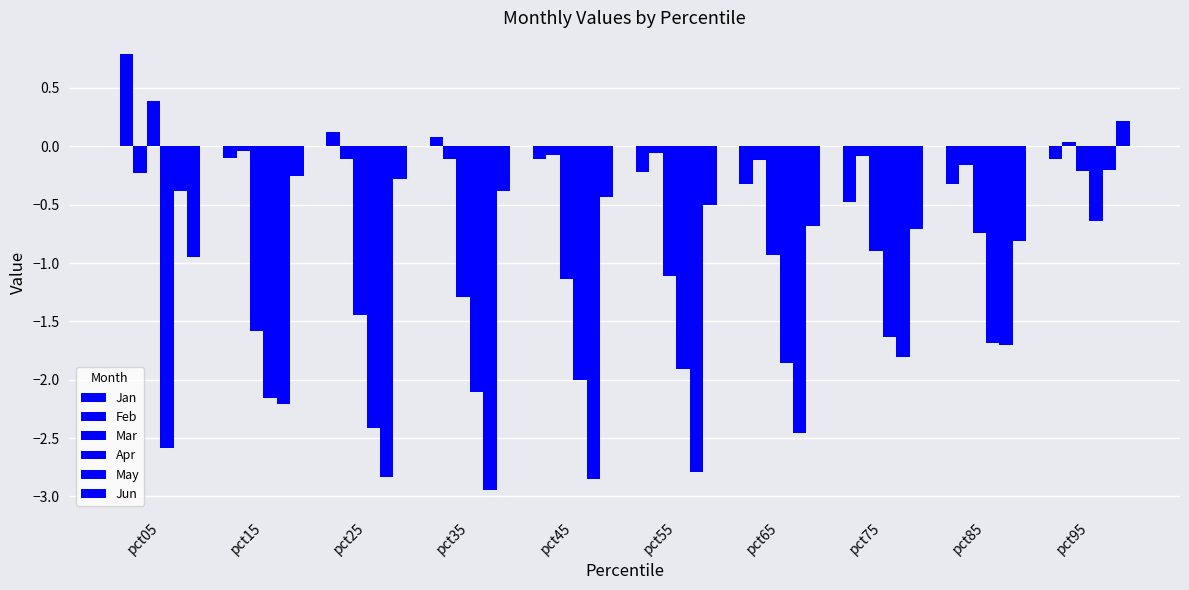

What is the approximate value of Feb at pct85?

-0.2